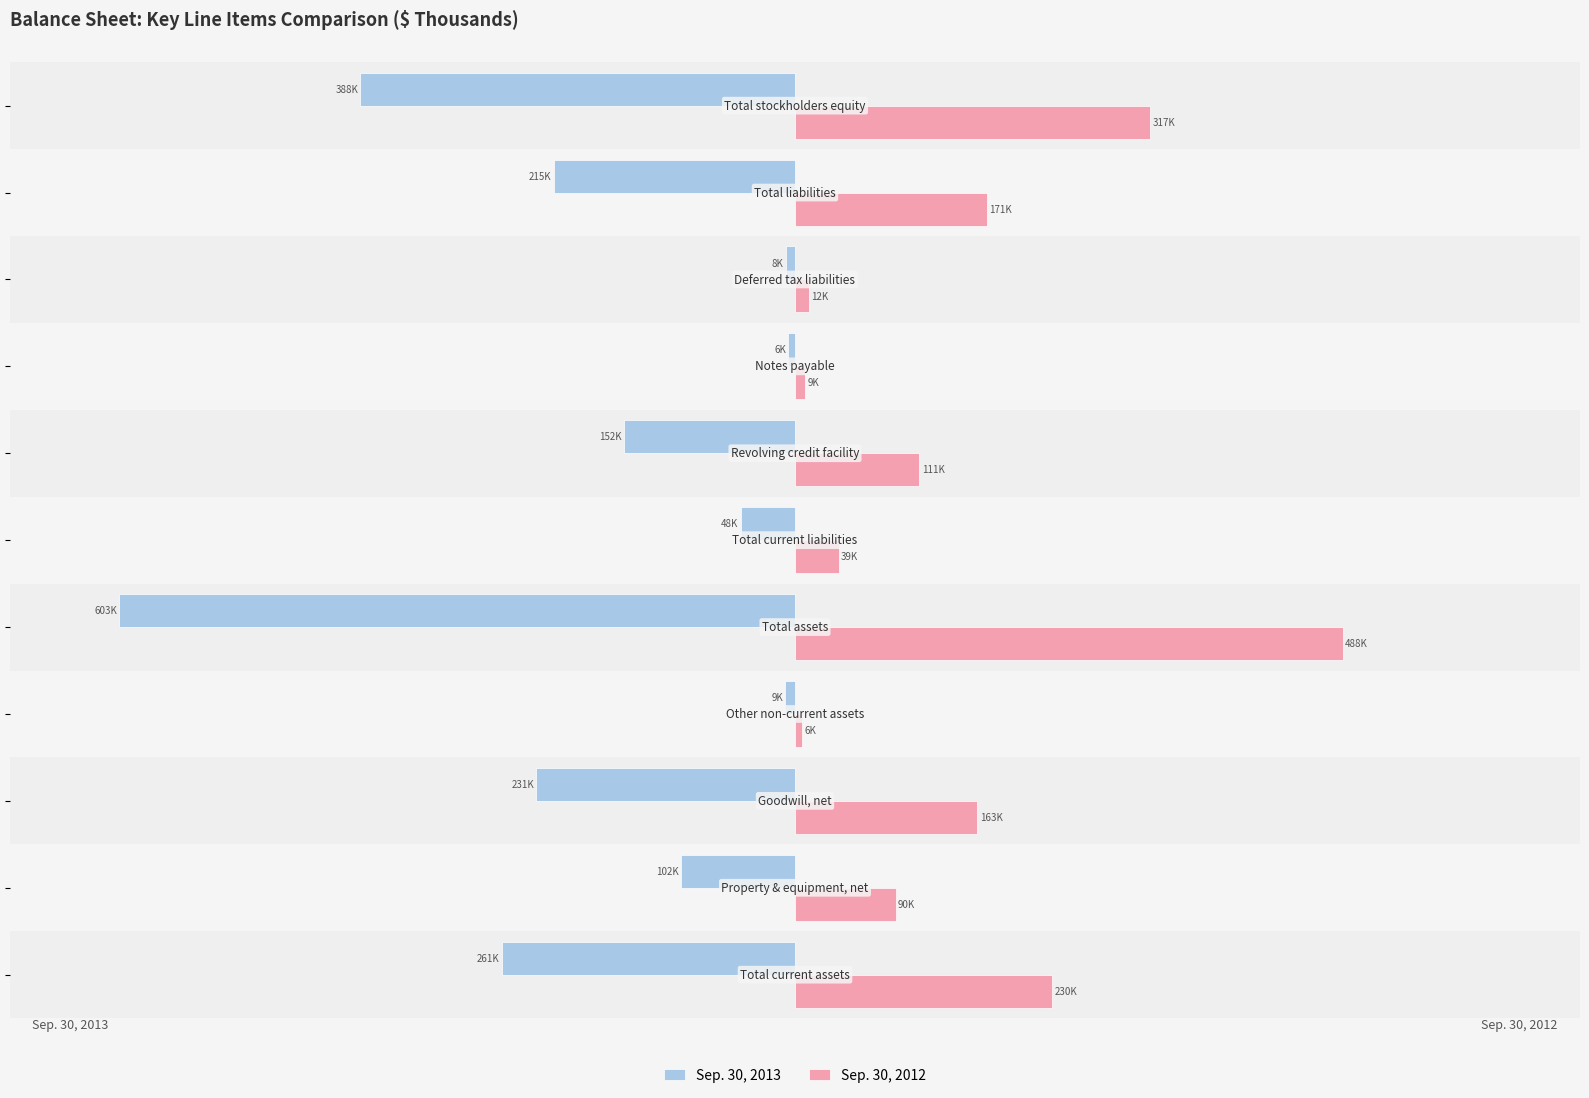

What are all the series names shown in the legend?

Sep. 30, 2013, Sep. 30, 2012